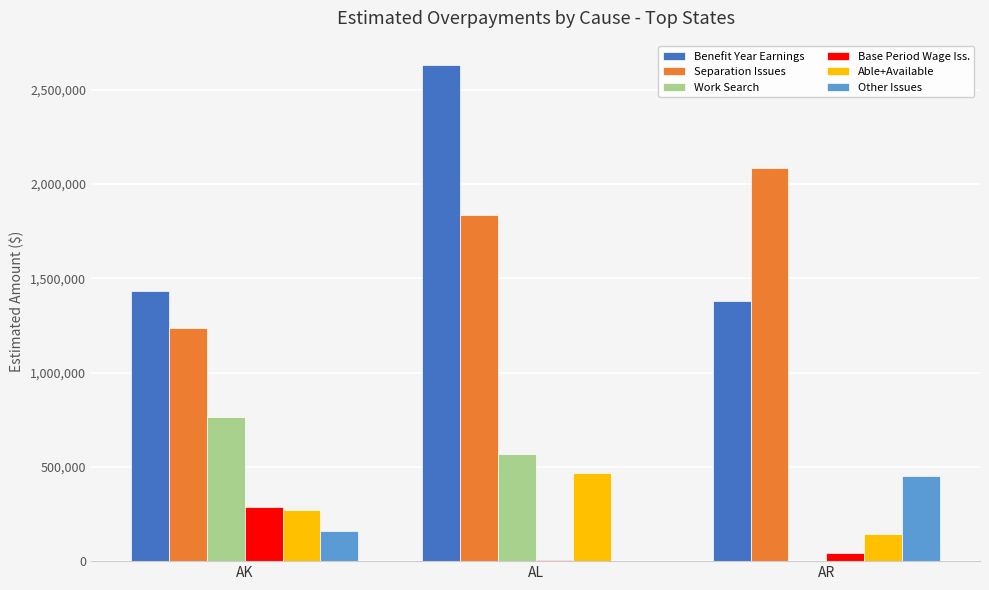

Between AK and AL, which series saw the biggest shift?

Benefit Year Earnings